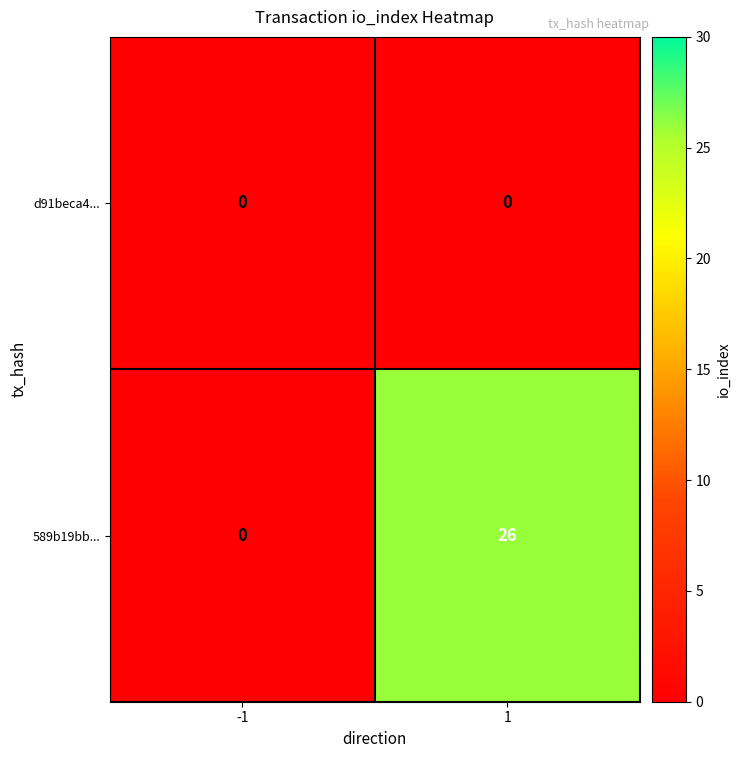

Reading right to left, transcribe all the data shown in this chart.

d91beca4...: 0	0
589b19bb...: 26	0